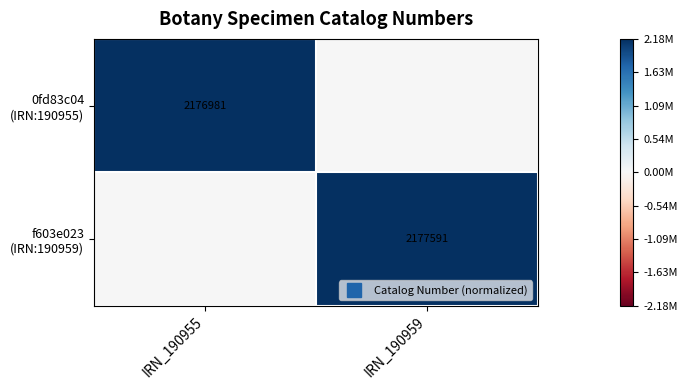

List the labels in order of 0fd83c04 (IRN:190955) value, largest first.

IRN_190955, IRN_190959